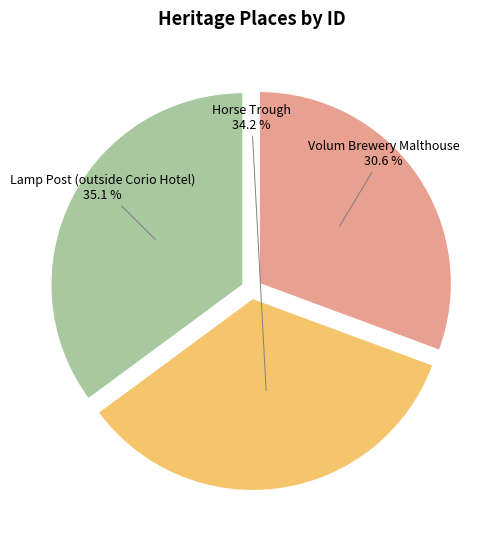

Rank the categories by value from highest to lowest.

Lamp Post (outside Corio Hotel), Horse Trough, Volum Brewery Malthouse